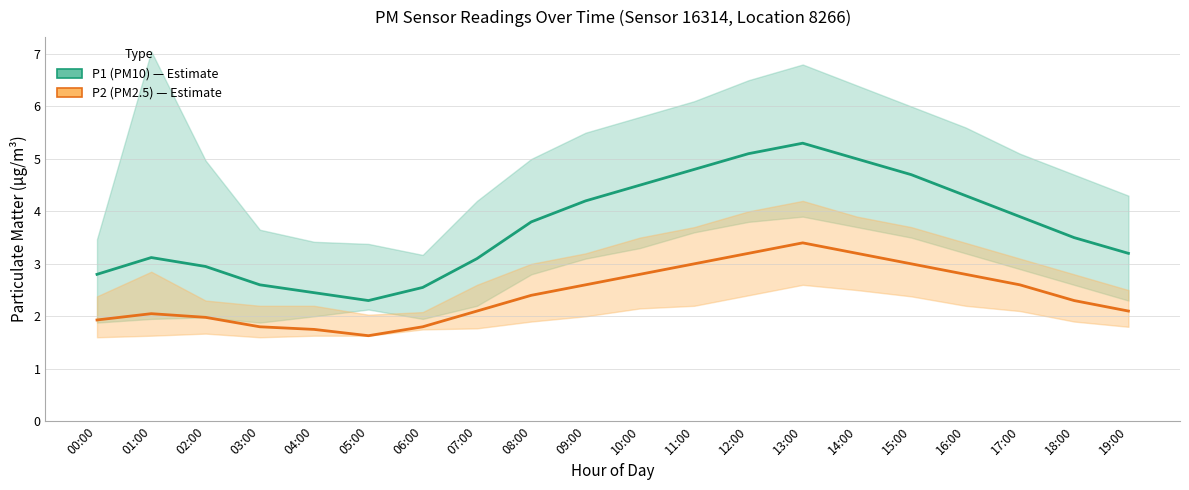

At how many categories does at least one series exceed 4?

8